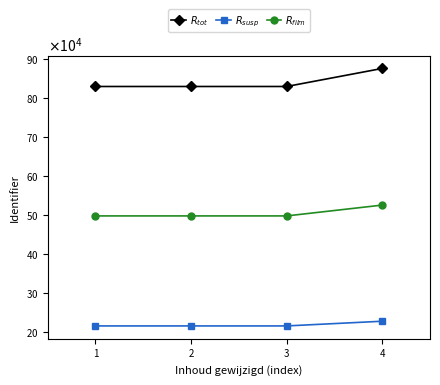

What are all the series names shown in the legend?

$R_{tot}$, $R_{susp}$, $R_{film}$